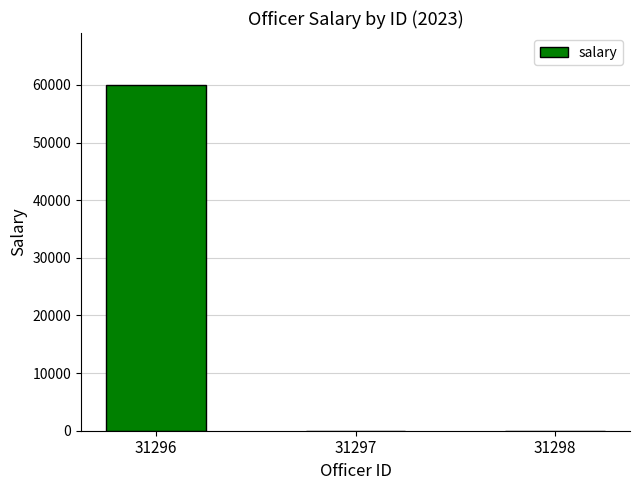

What is the sum of all values?

60036